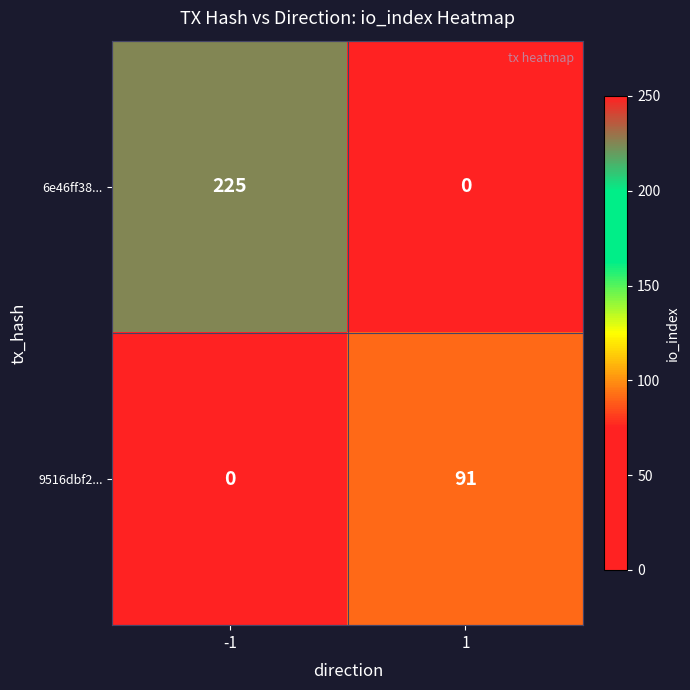

The 9516dbf2... series shows 19 at 1. True or false?

False